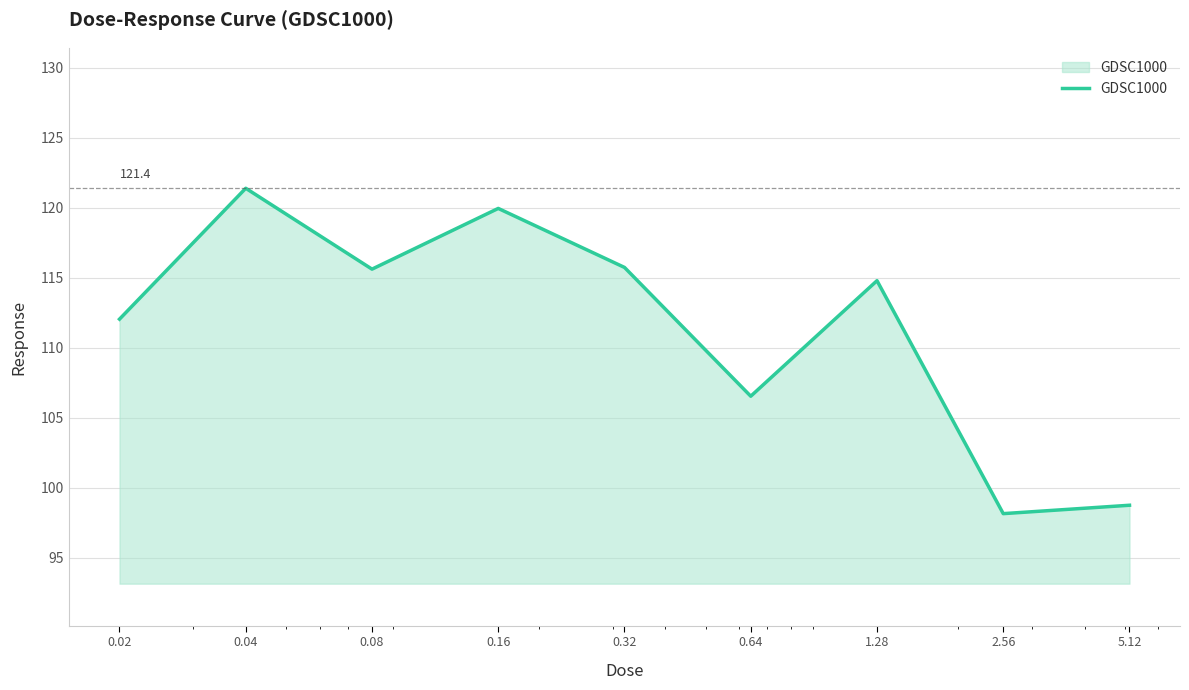

What is the difference between the maximum and minimum values?

23.2